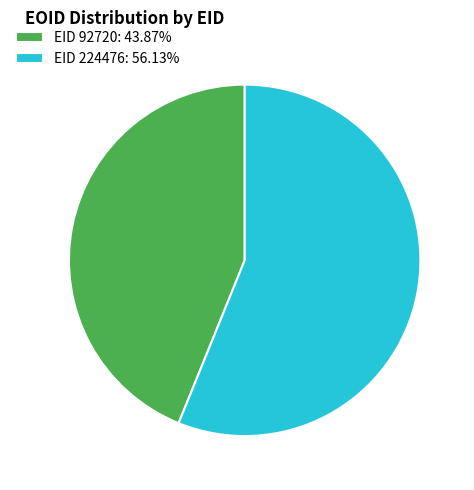

Is there any slice that represents more than half of the pie?

Yes